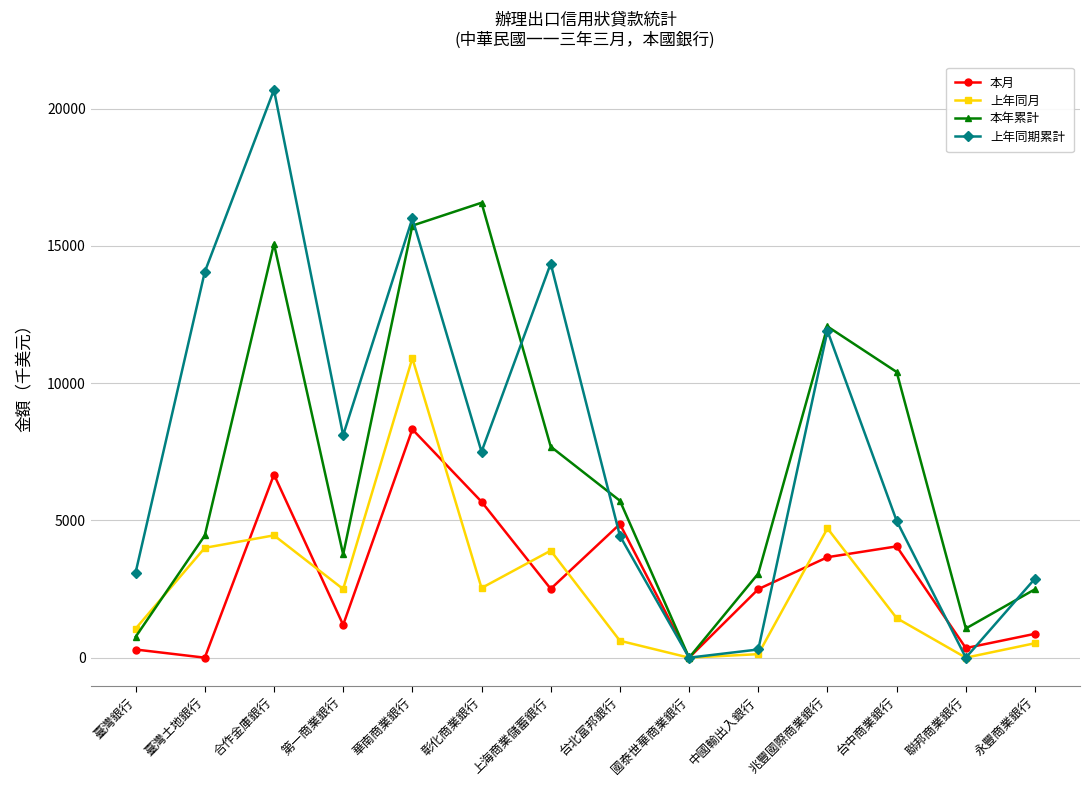

At which category does 本年累計 reach its first local valley?

第一商業銀行